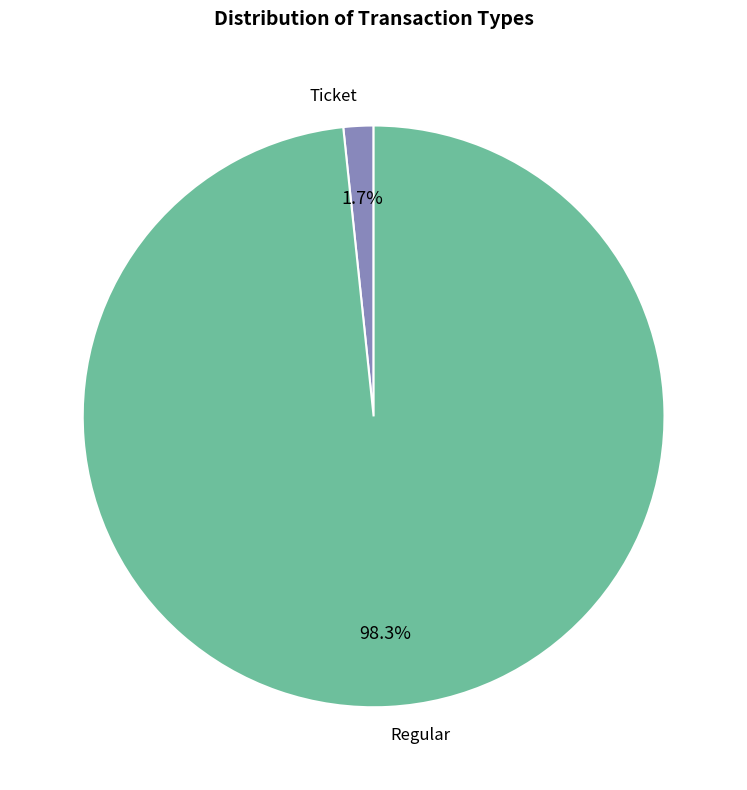

To the nearest percent, what is the combined percentage of Regular and Ticket?

100%